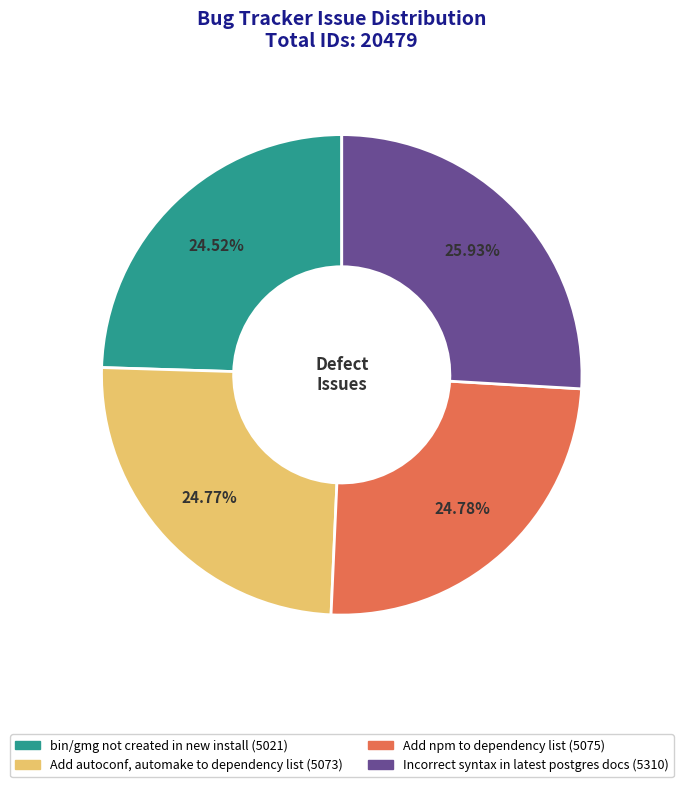

How many segments does this pie chart have?

4